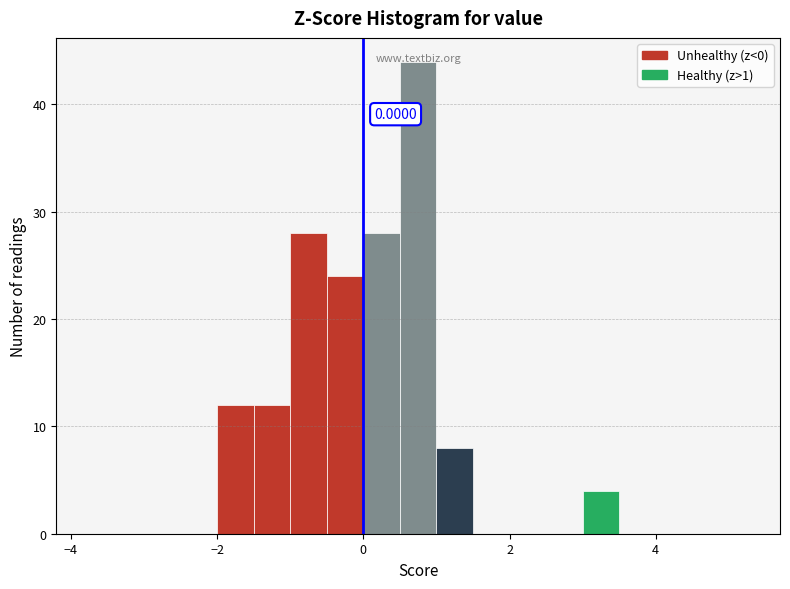

Read against the x-axis, roughly where is the centre of the tallest bar?

0.8